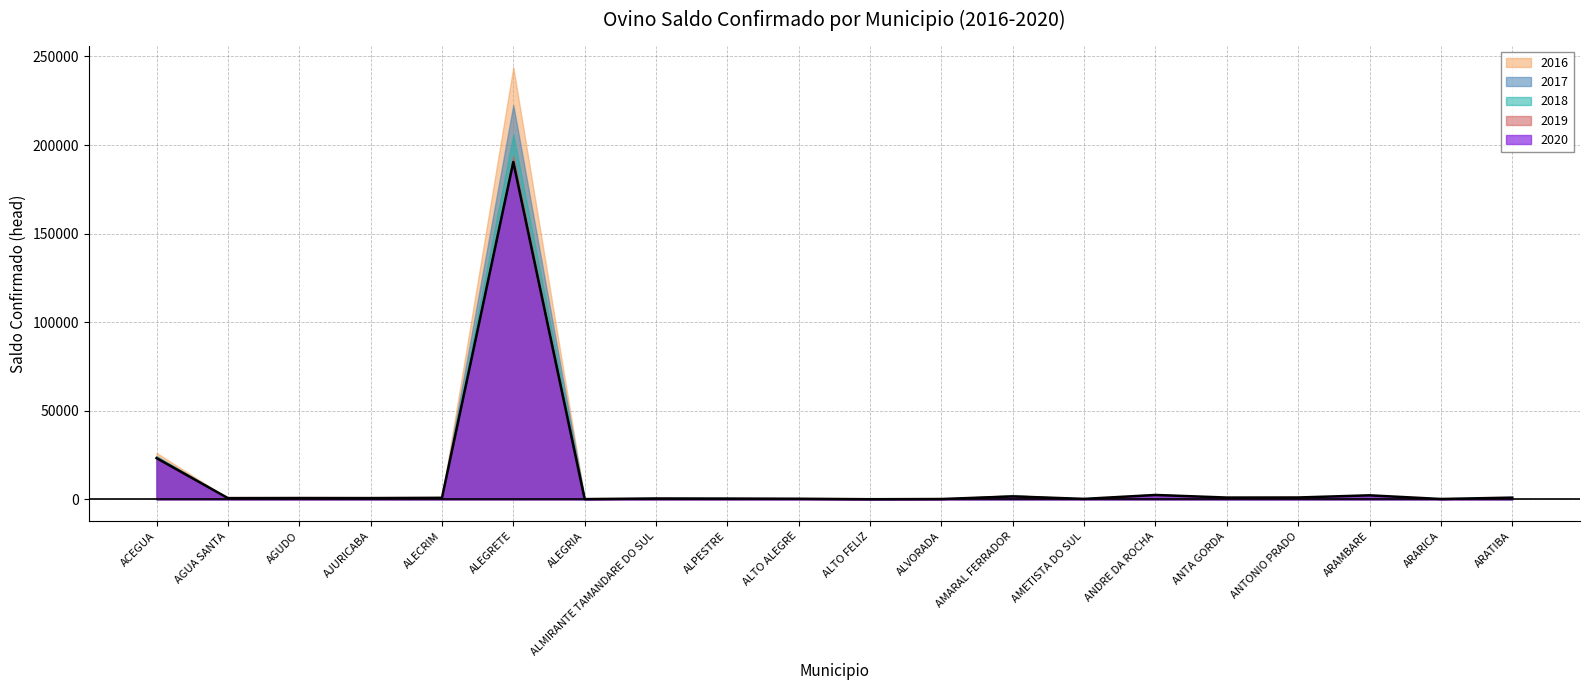

At which category does the chart reach its minimum across all series?

ALTO FELIZ